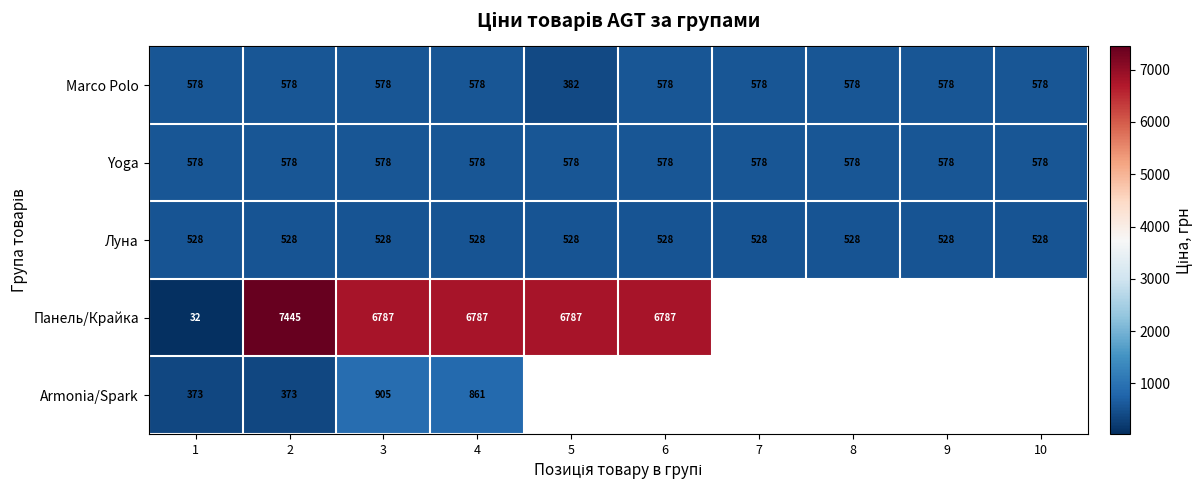

Between 1 and 6, which series saw the biggest shift?

Панель/Крайка